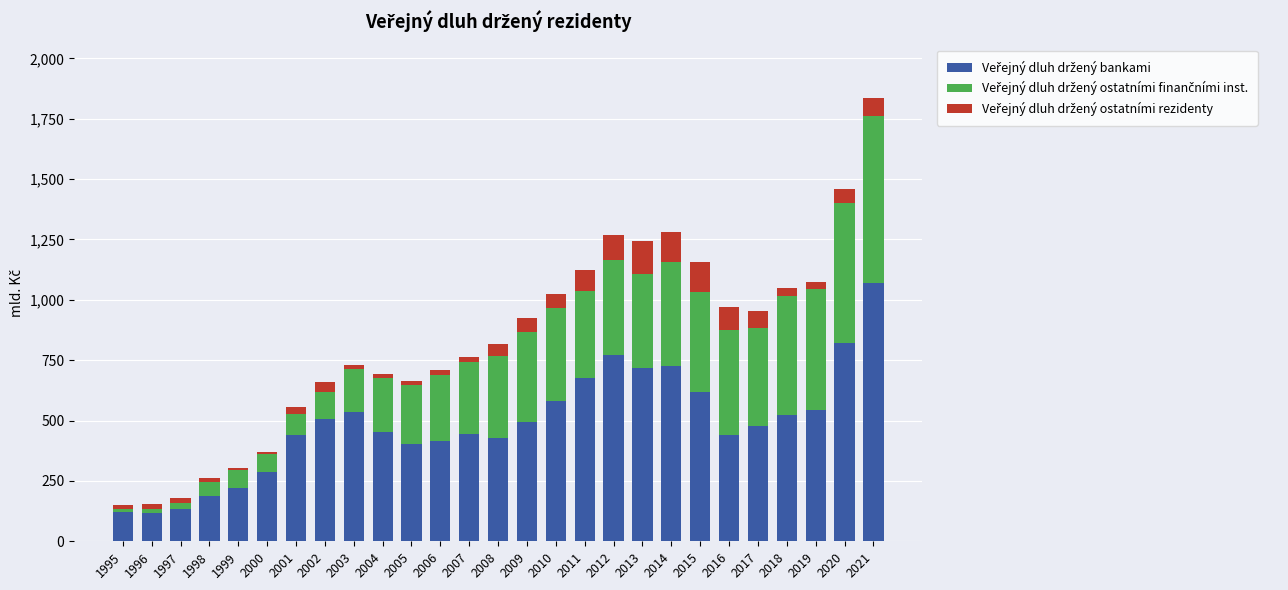

At which category is the sum across all series the highest?

2021